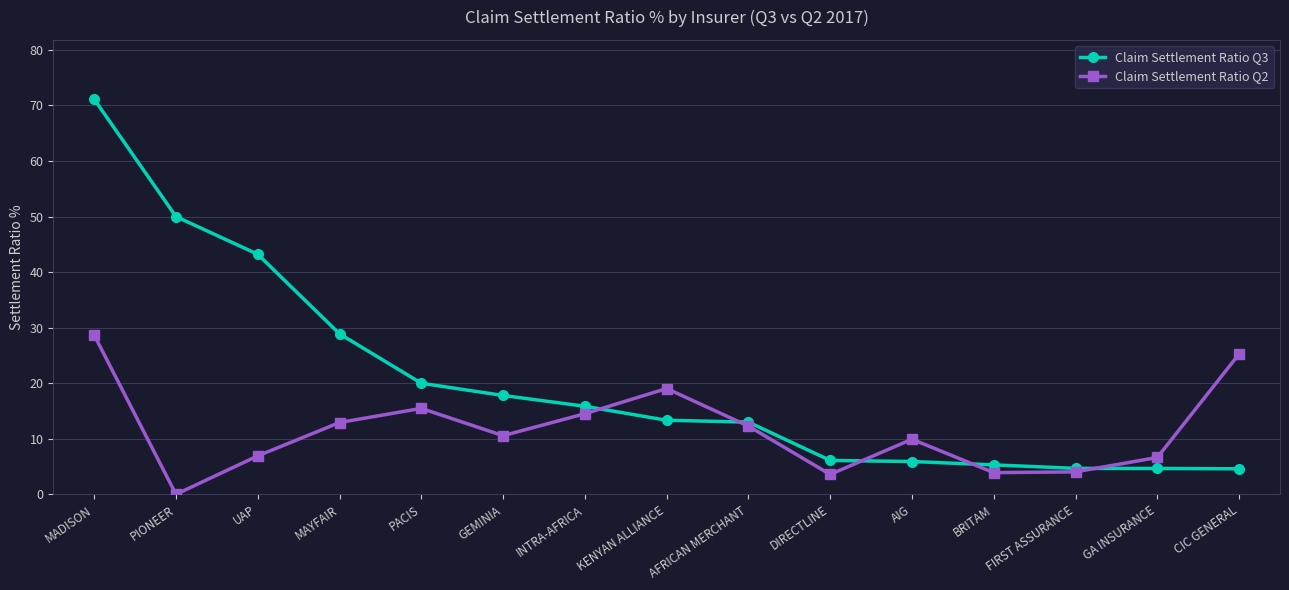

At PIONEER, list the series in order from smallest to largest.

Claim Settlement Ratio Q2, Claim Settlement Ratio Q3